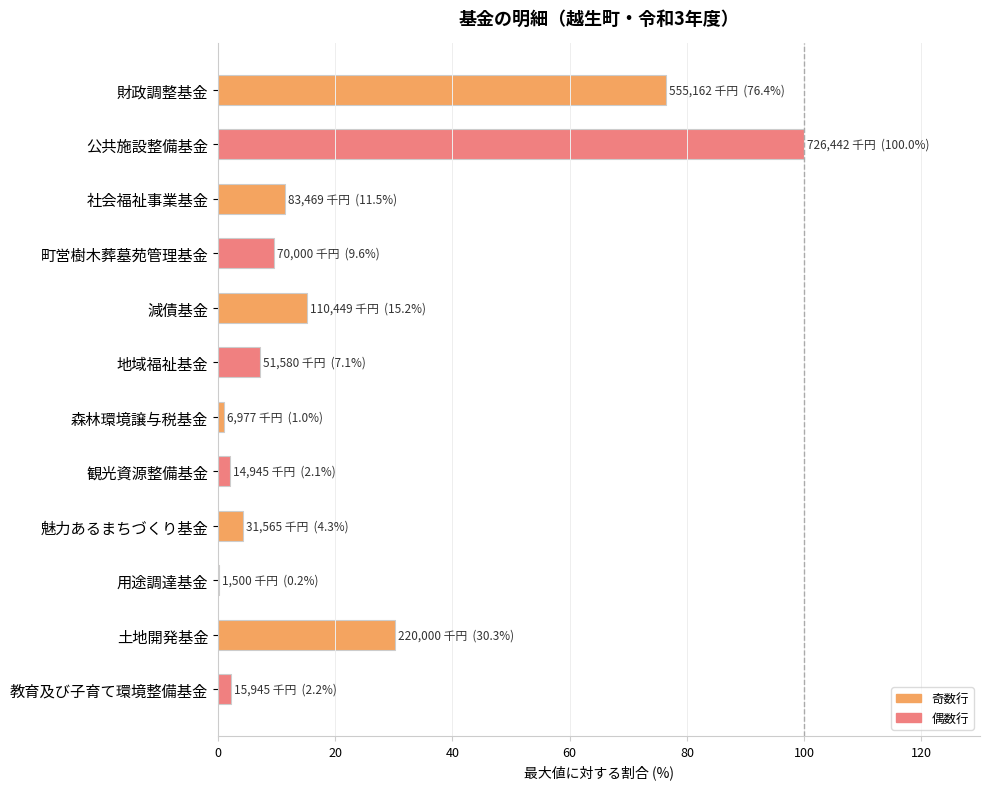

The chart shows a value of 30.3 at 土地開発基金. True or false?

True